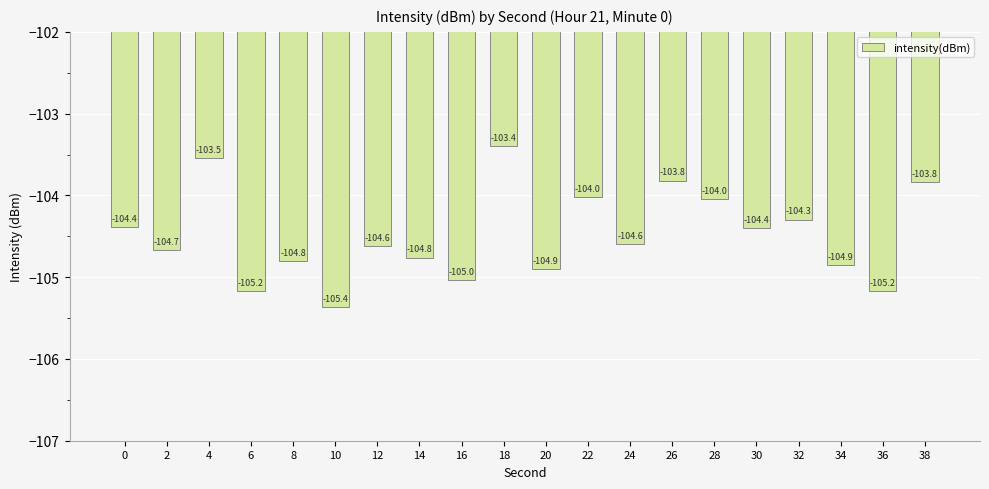

What is the greatest value displayed?

-103.4